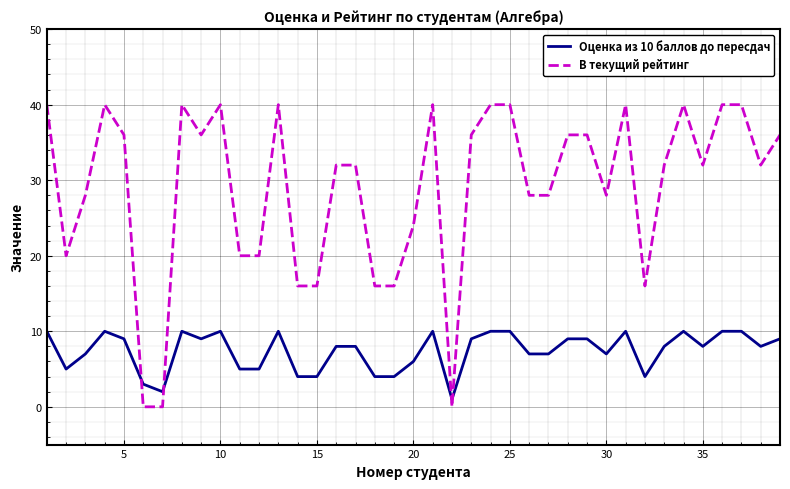

What is the maximum value shown in the chart?

40